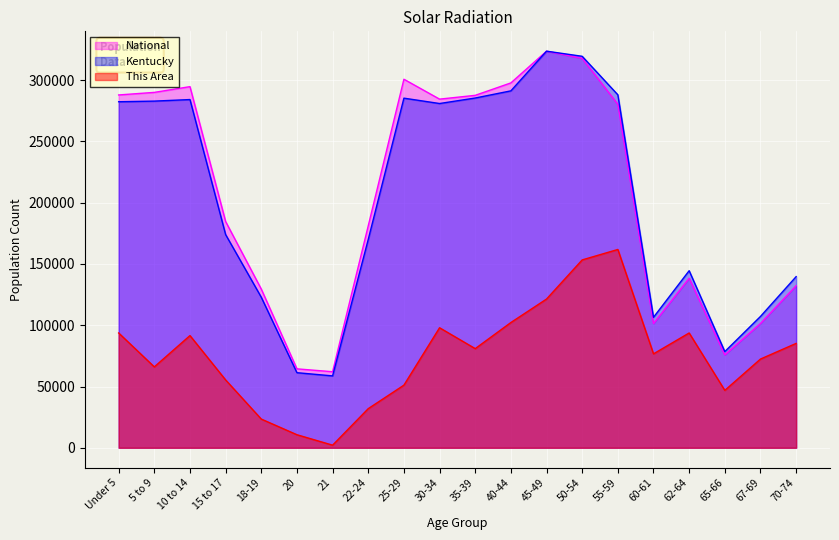

What is the spread (max minus min) of values at 60-61?

29816.9